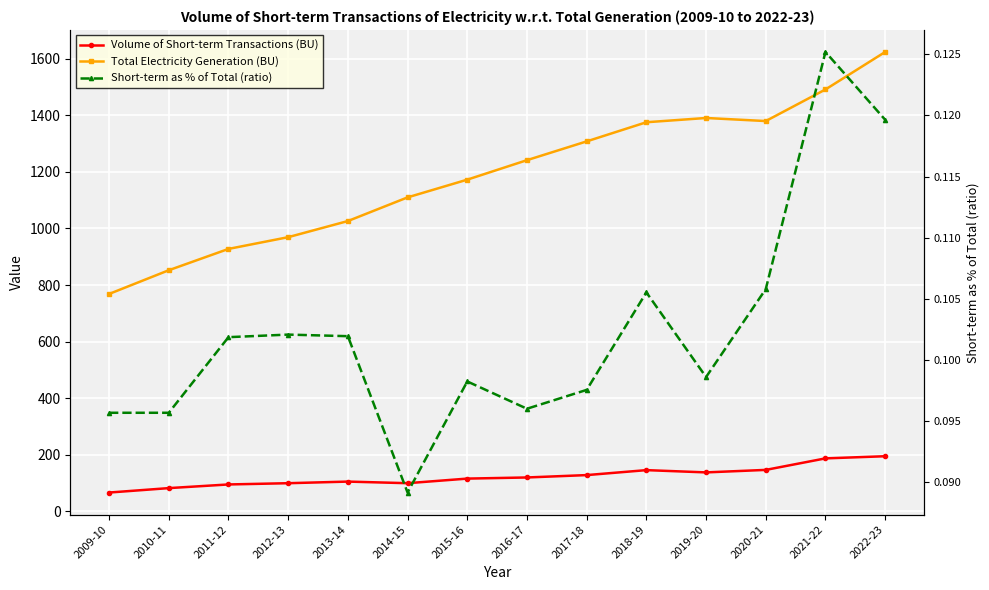

True or false: Volume of Short-term Transactions (BU) has a value of 217.2 at 2019-20.

False